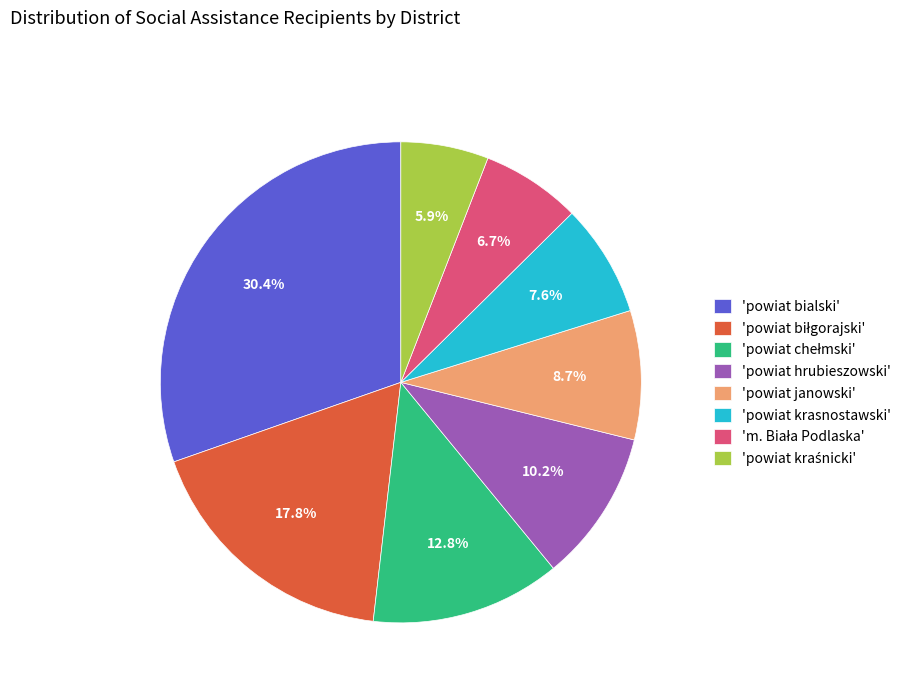

Which slice is the largest?

'powiat bialski'